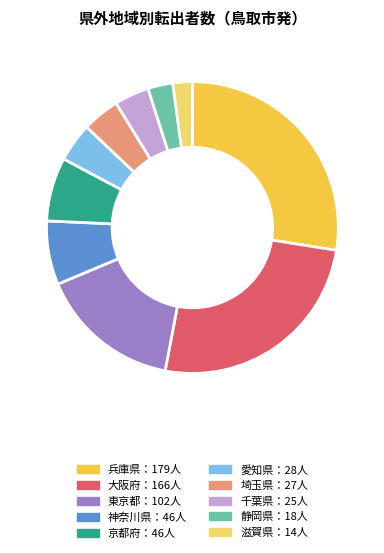

Does any single category account for the majority?

No